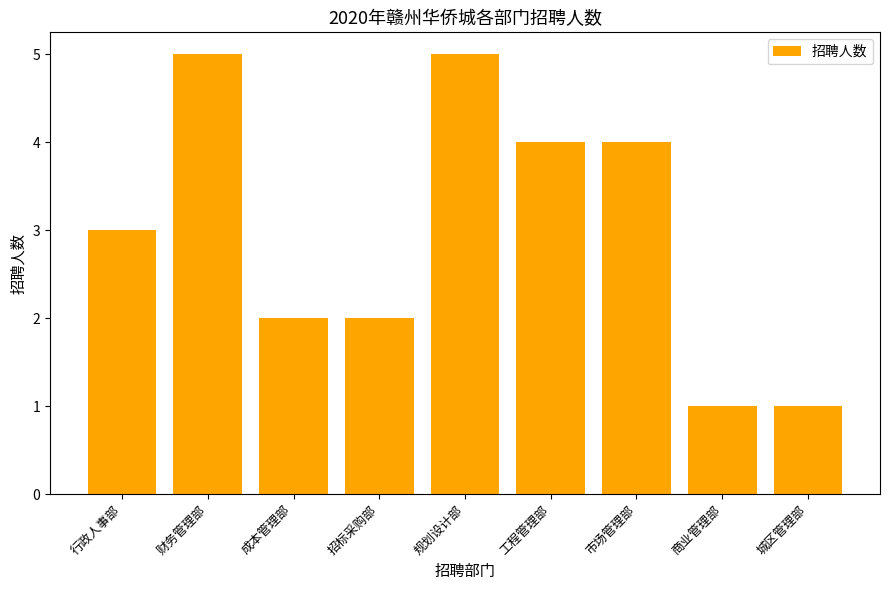

Is it true that the value at 成本管理部 is 4?

False